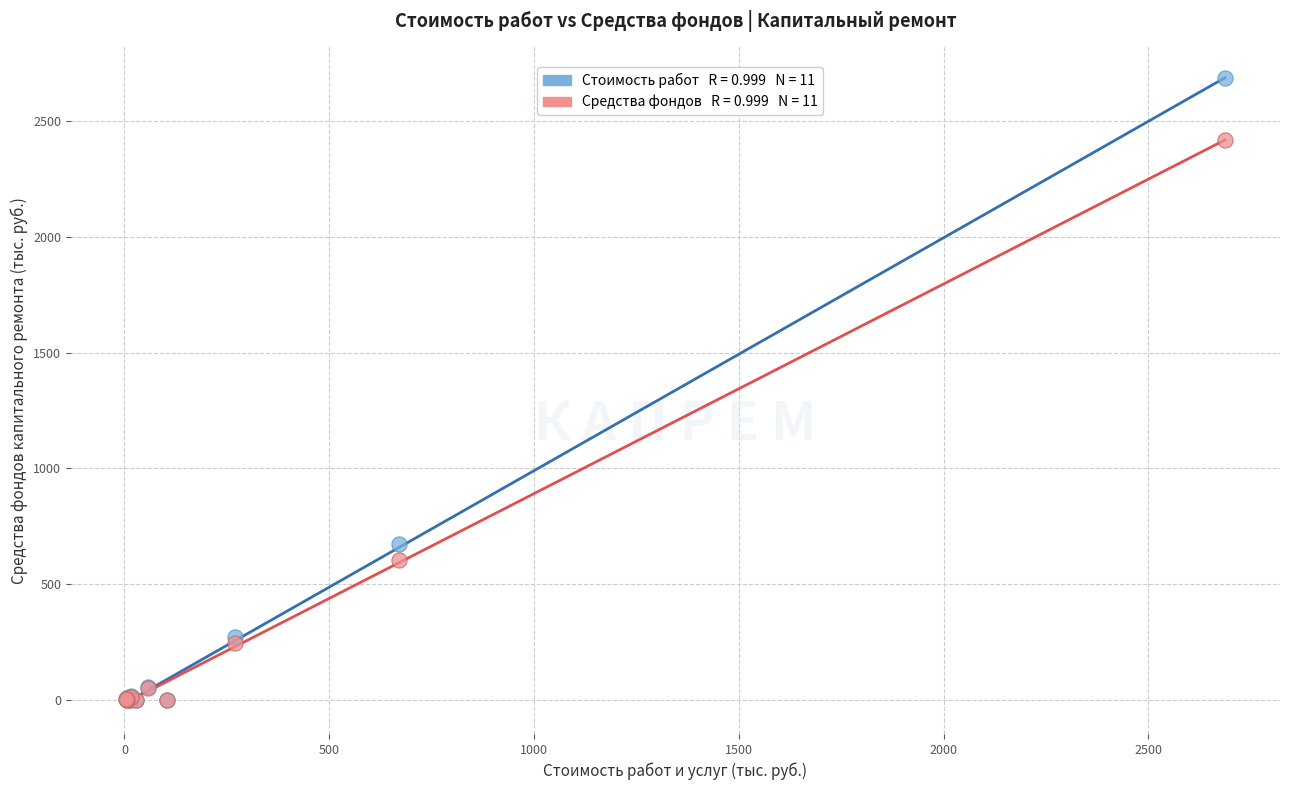

Across all series, what Y value is closest to 1343?

671.4